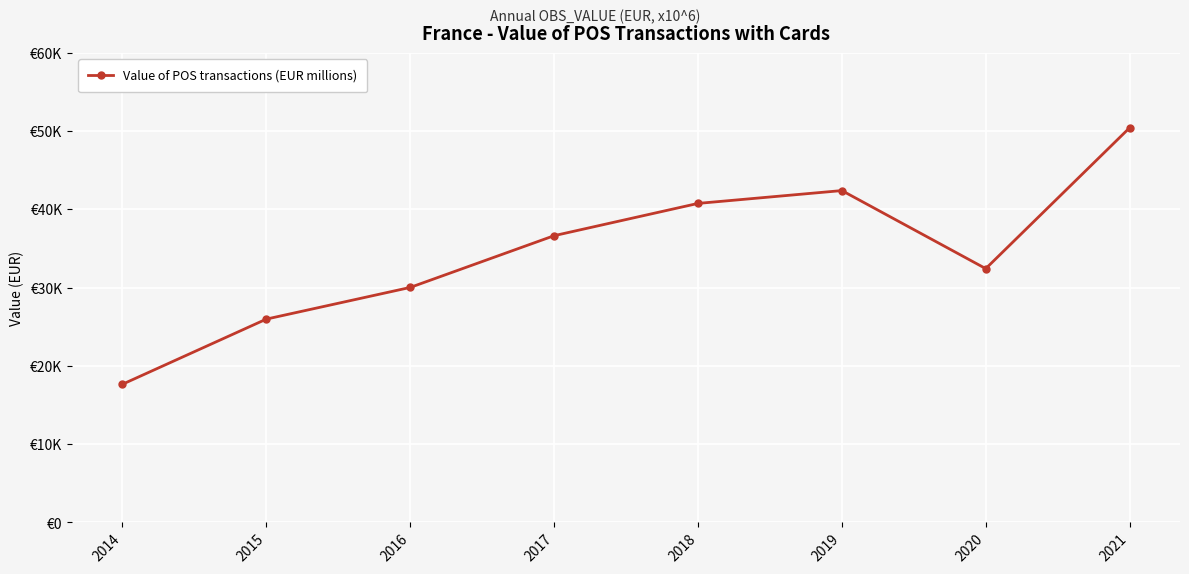

Does the chart have visible grid lines?

Yes